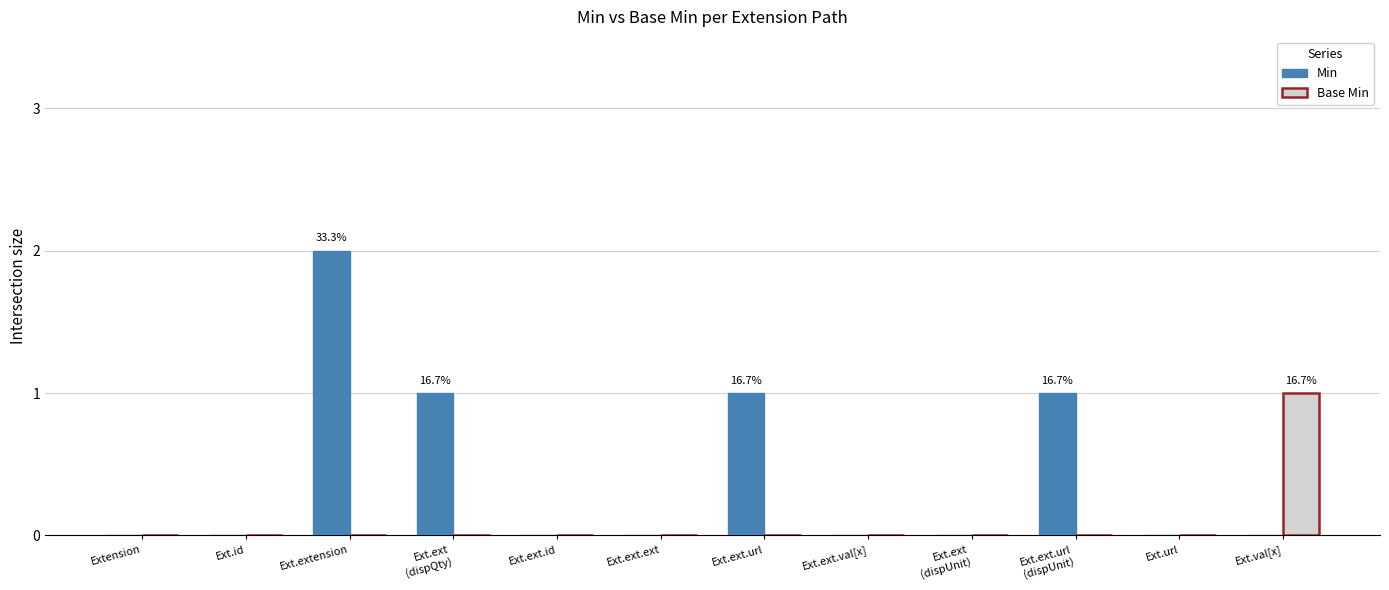

Which series has the largest total across all categories?

Min